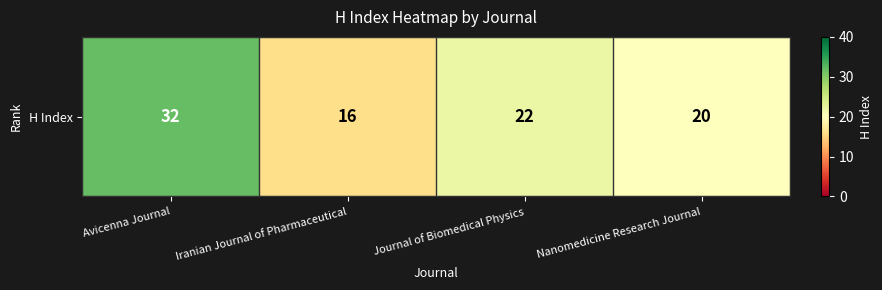

The chart shows a value of 16 at Iranian Journal of Pharmaceutical. True or false?

True